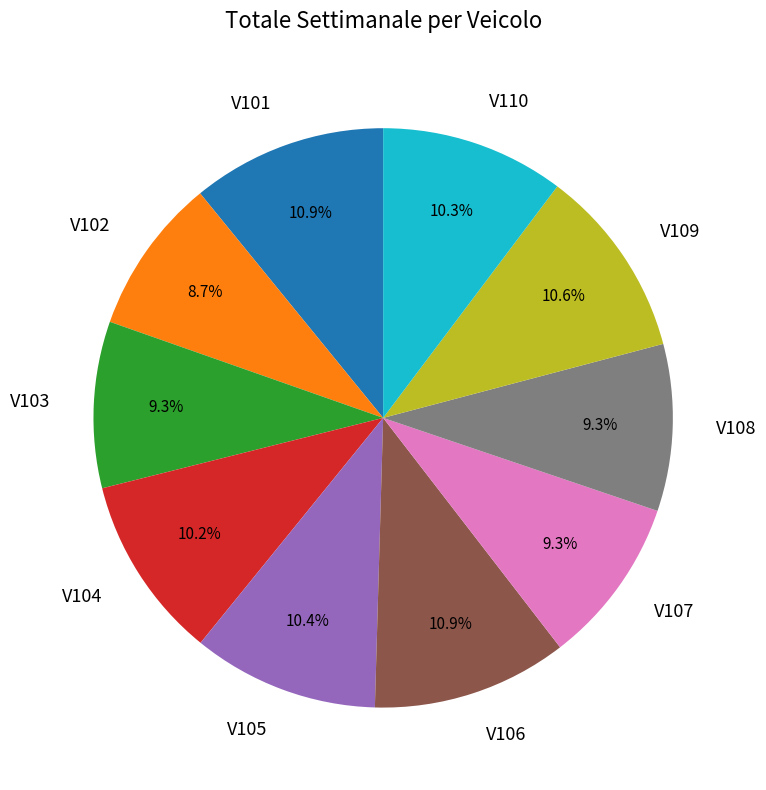

What percentage is the V105 slice, to the nearest percent?

10%